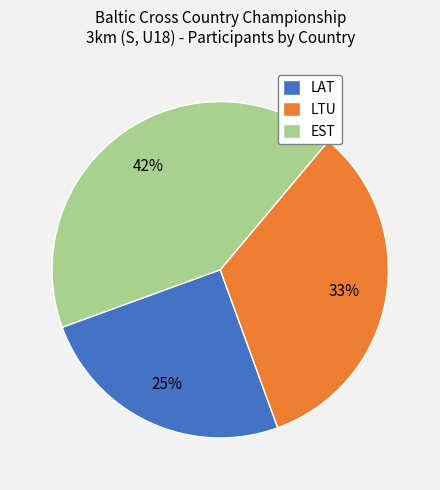

To the nearest percent, what is the difference between the largest and smallest slice percentages?

17%